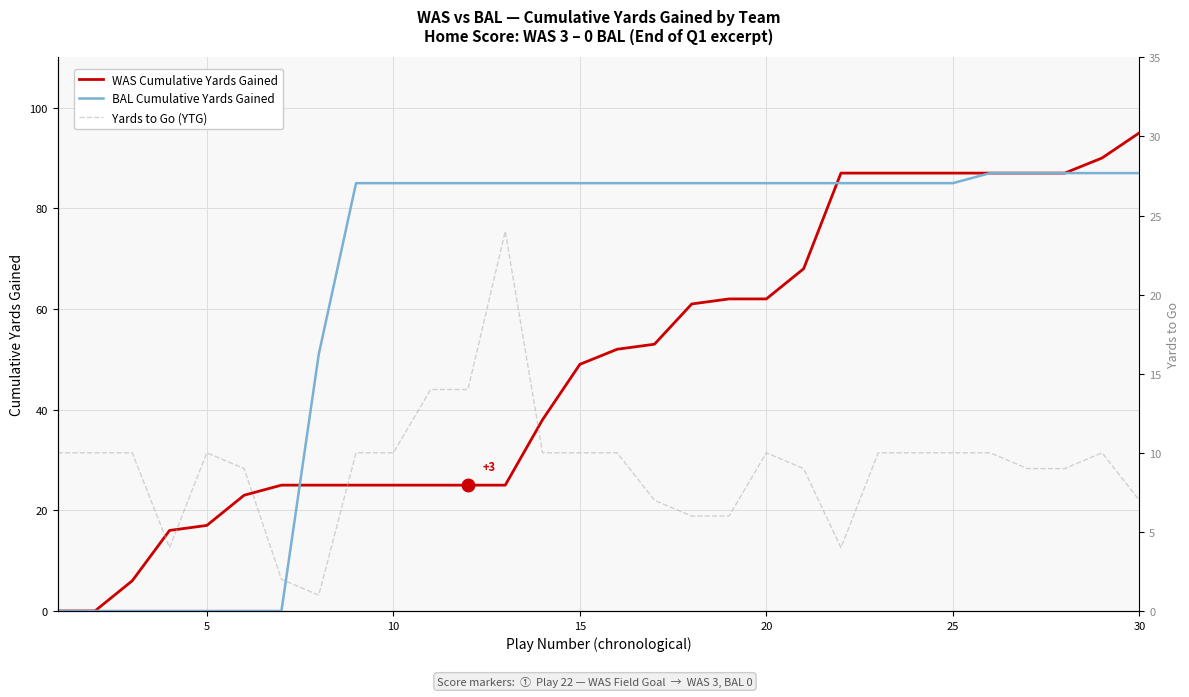

What is the highest value of the WAS Cumulative Yards Gained series?

95